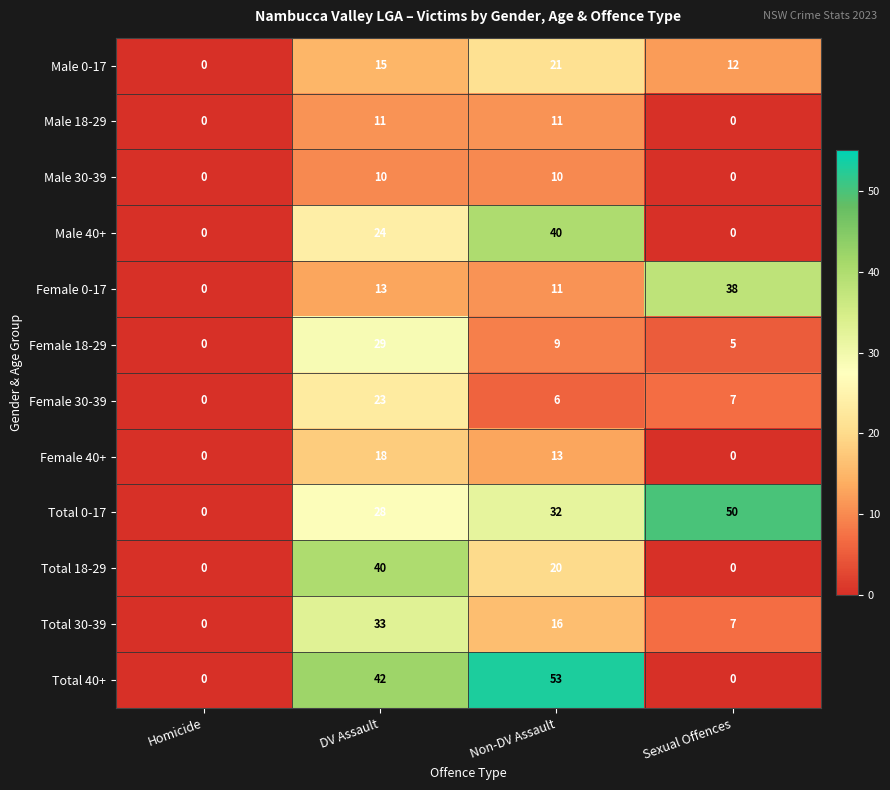

How many series are shown in this chart?

12